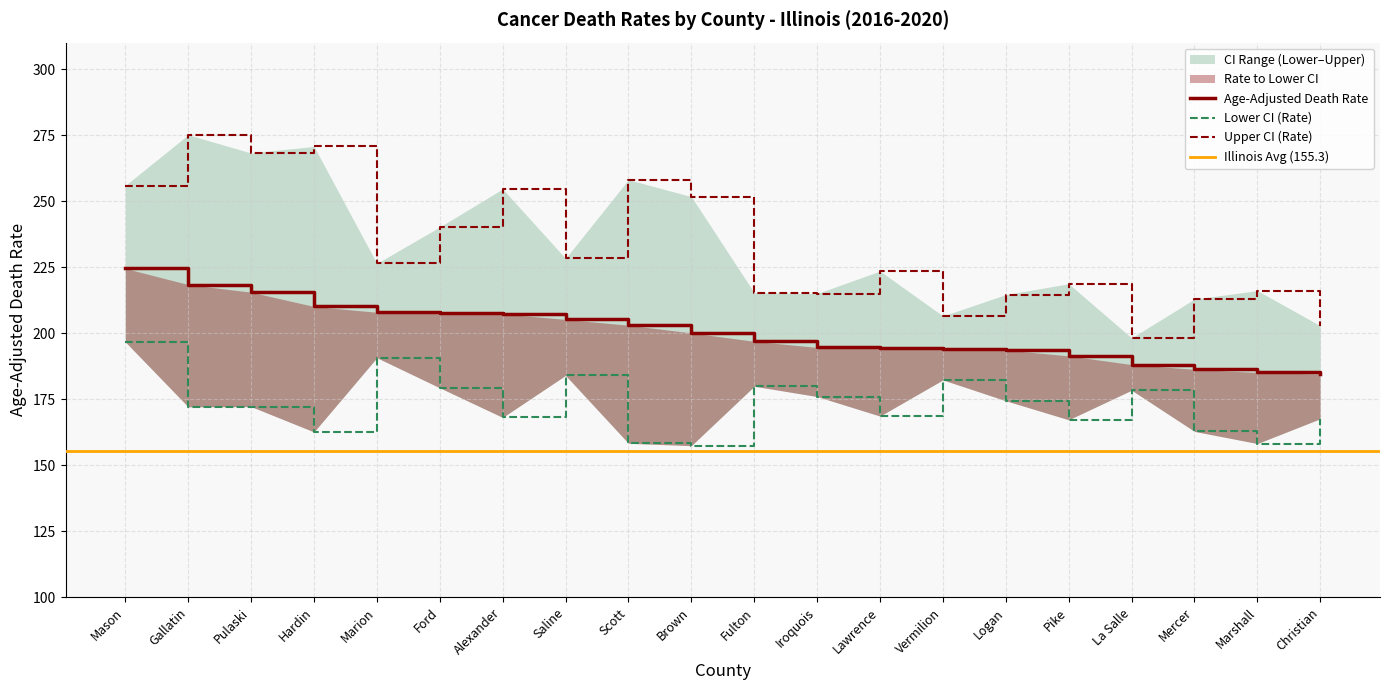

True or false: Lower CI (Rate) and Upper CI (Rate) intersect in this chart.

False